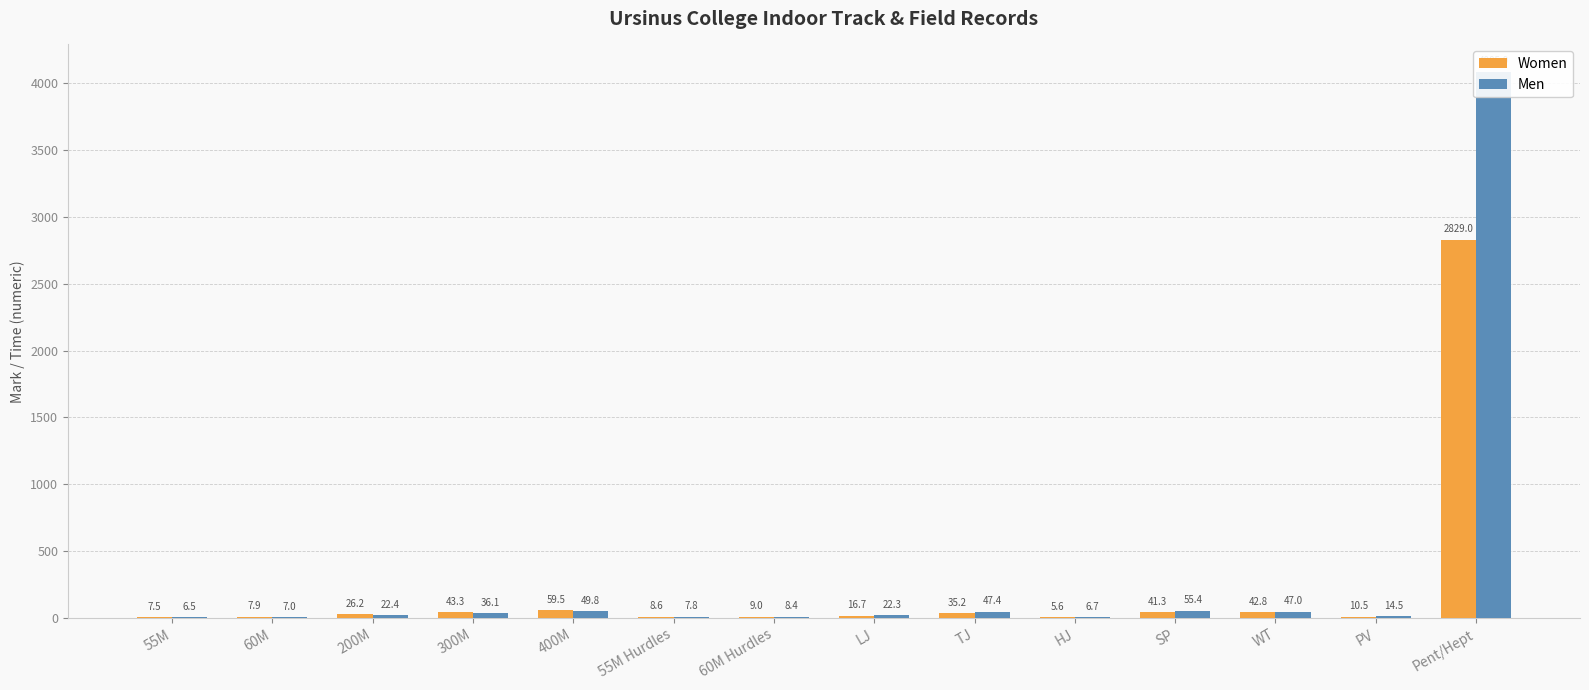

How many categories are shown in the chart?

14